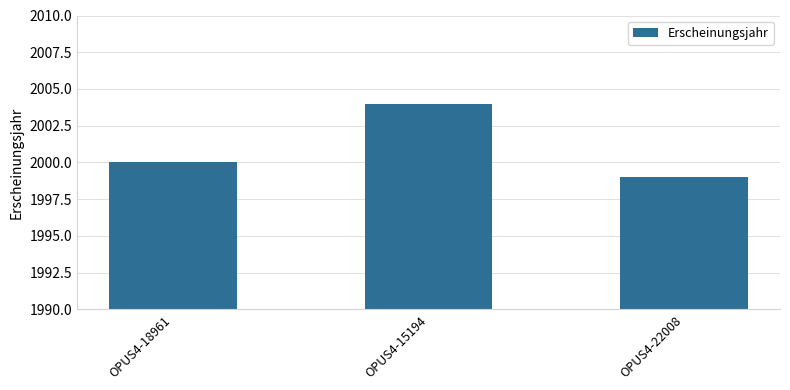

Rank the categories by value from highest to lowest.

OPUS4-15194, OPUS4-18961, OPUS4-22008